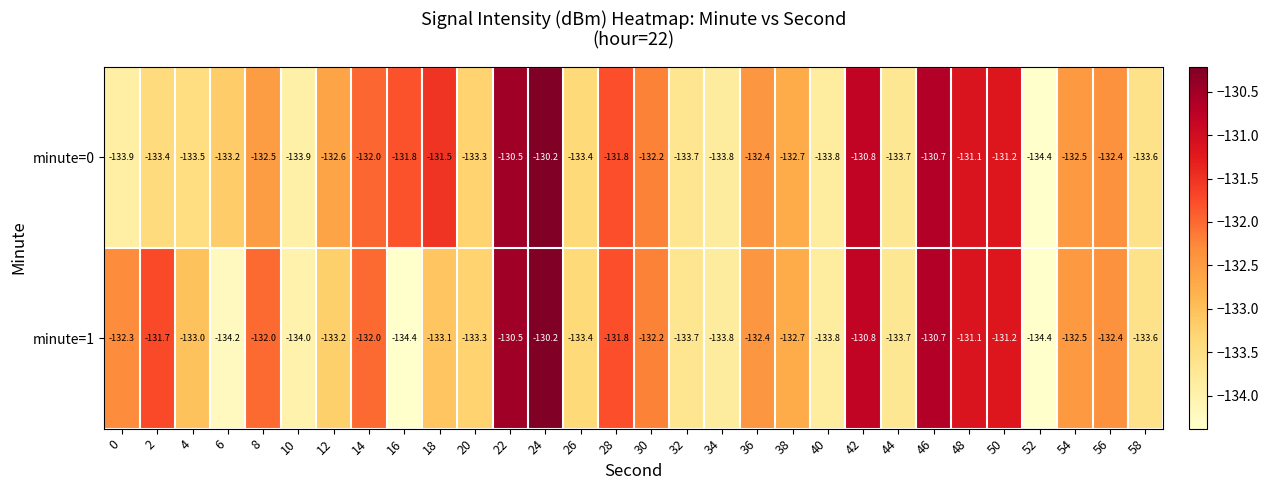

List the series in order of their overall mean, highest first.

minute=0, minute=1